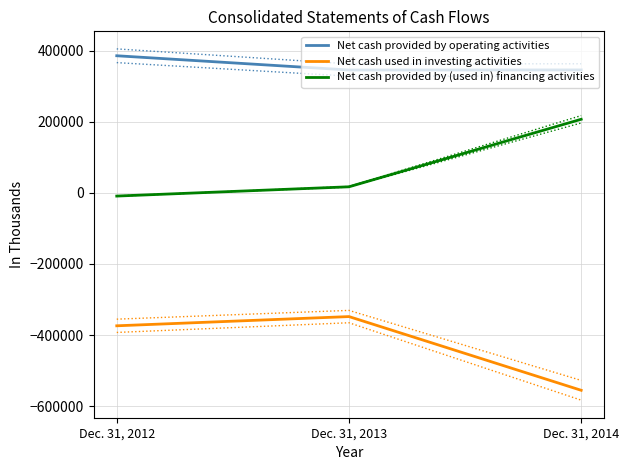

Read the Net cash used in investing activities value at Dec. 31, 2013, to the nearest 100.

-348000